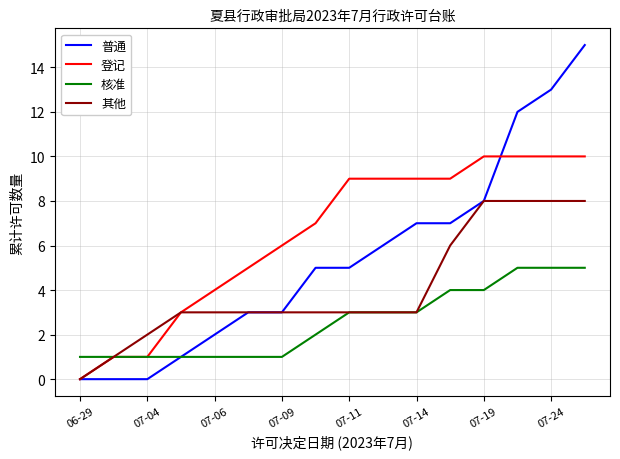

Which series has the widest spread of values?

普通